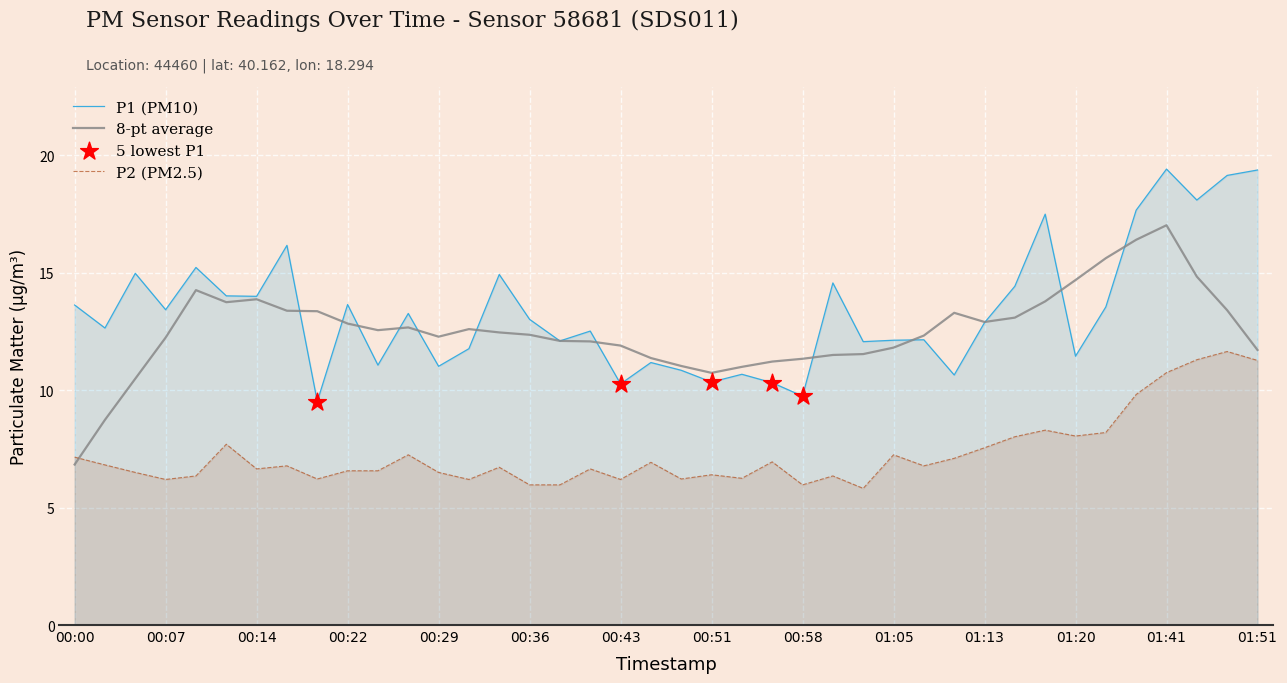

What are all the series names shown in the legend?

P1, P2